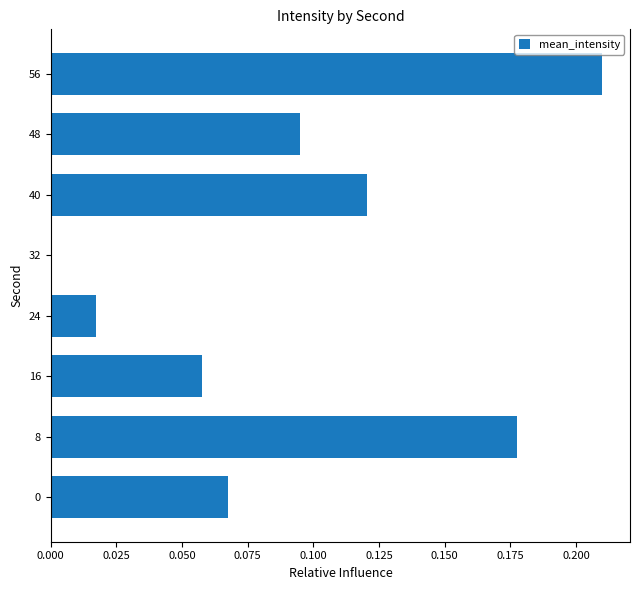

What is the sum of all values?

0.7